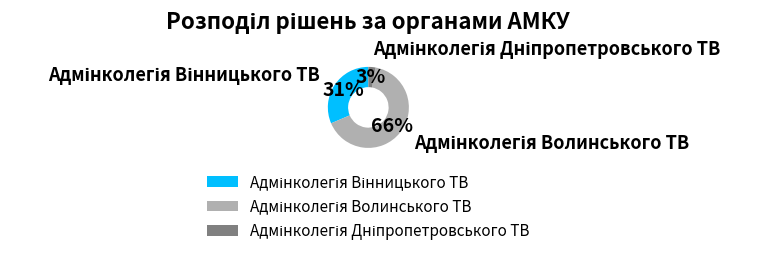

To the nearest percent, what is the average slice percentage?

33%